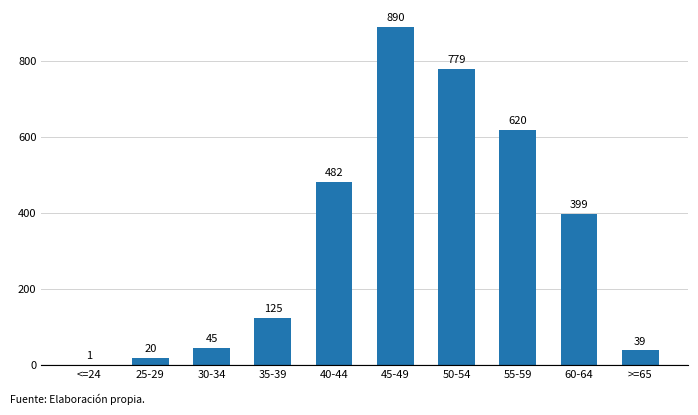

The value at 35-39 is 47. True or false?

False